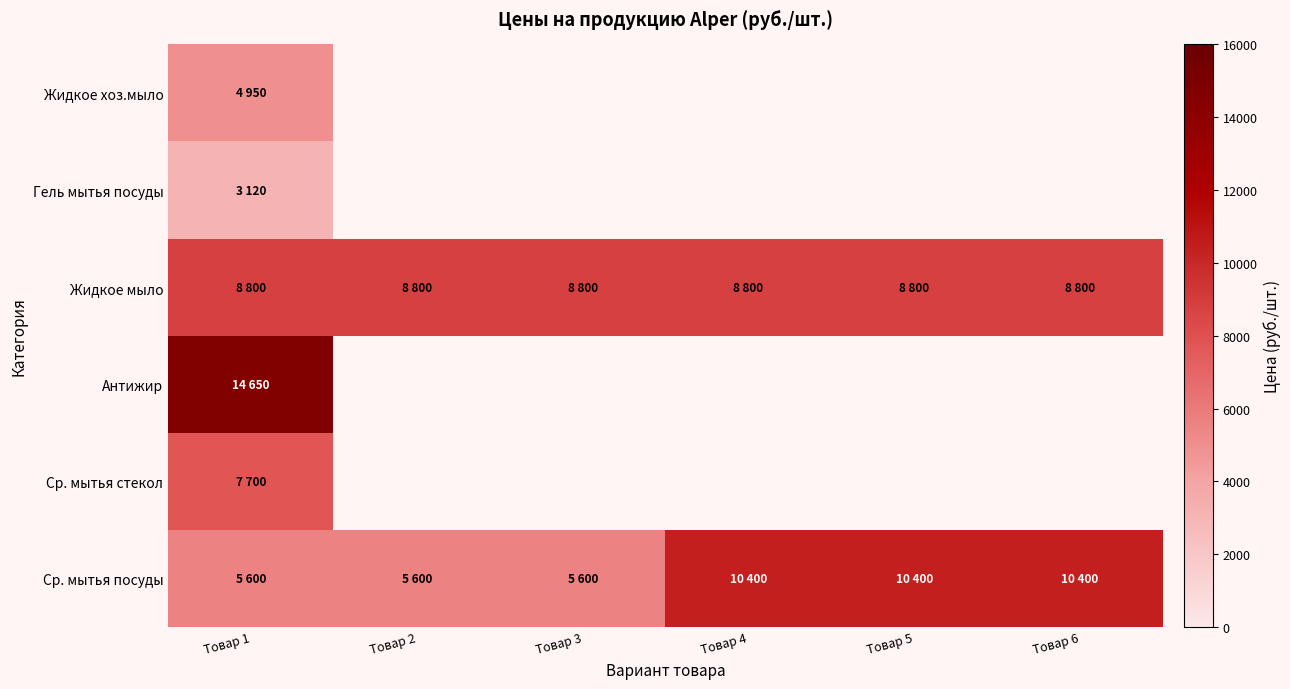

Where is Гель мытья посуды nearest to the value 3120?

Товар 1